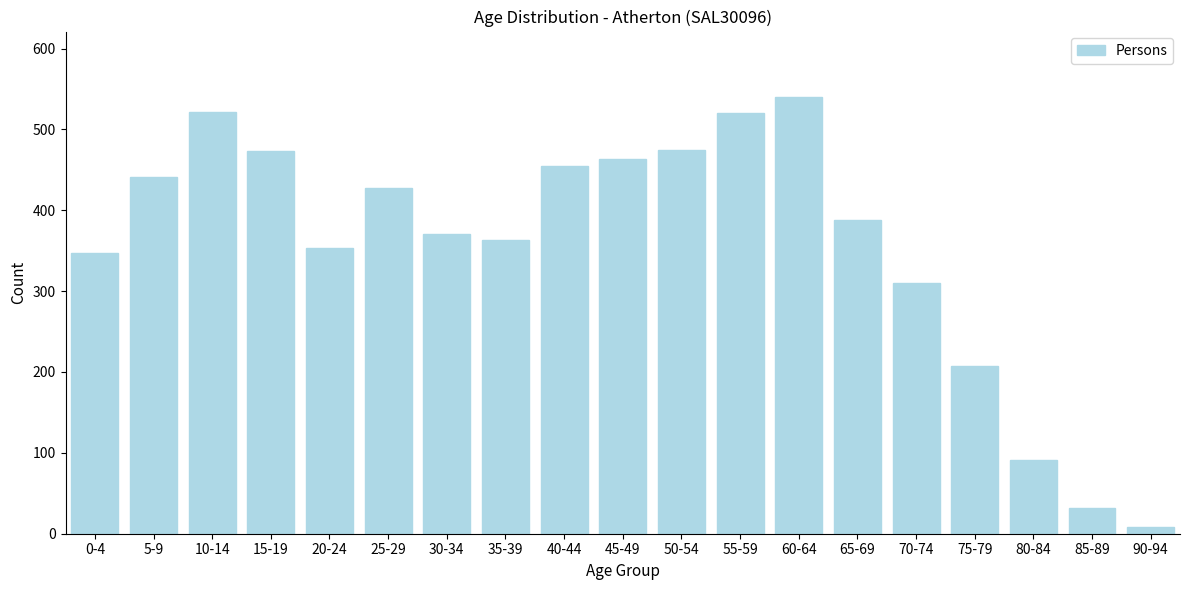

Between 30-34 and 60-64, which is larger?

60-64